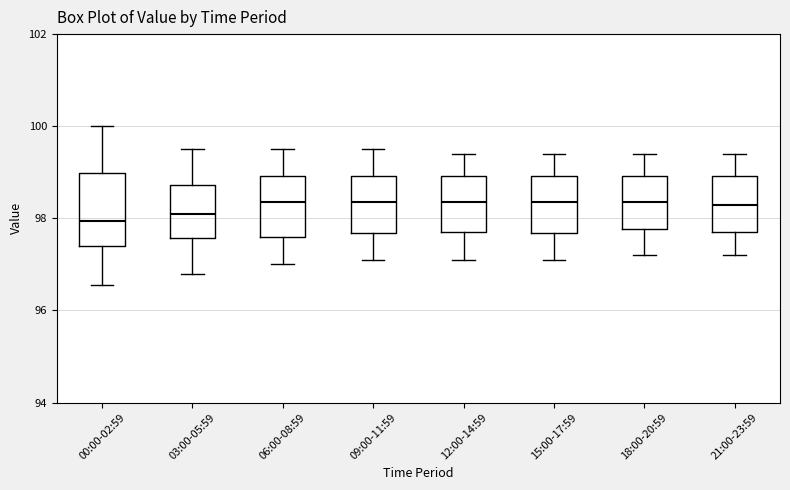

Comparing the boxes themselves (not the whiskers), which one is the tallest?

00:00-02:59